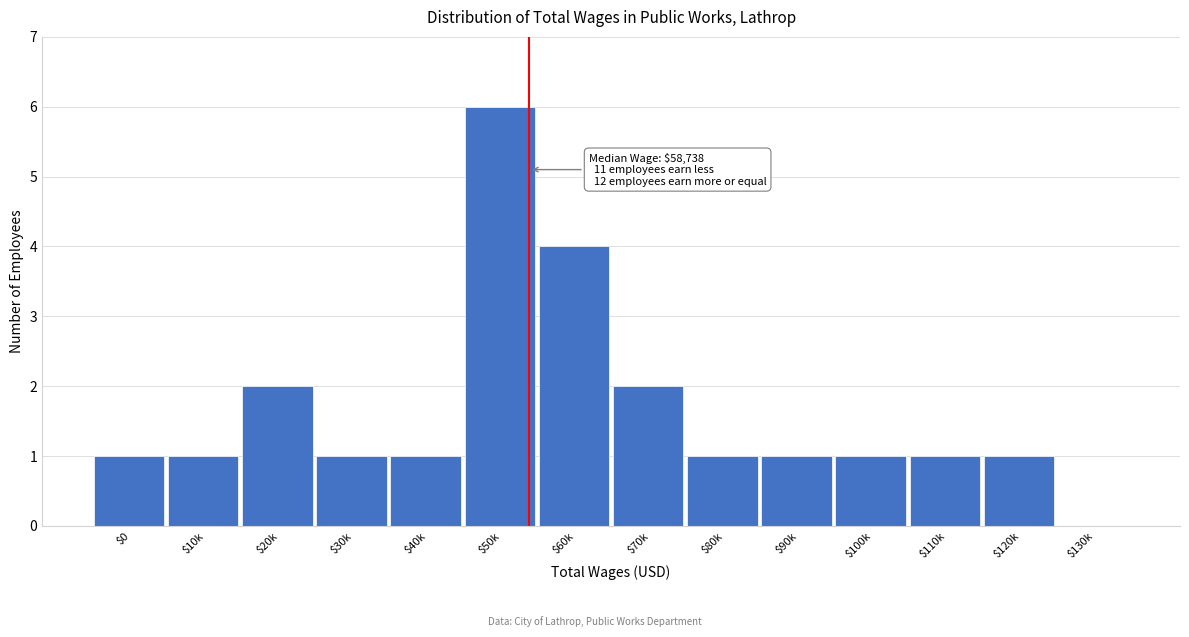

What is the maximum value shown in the chart?

6